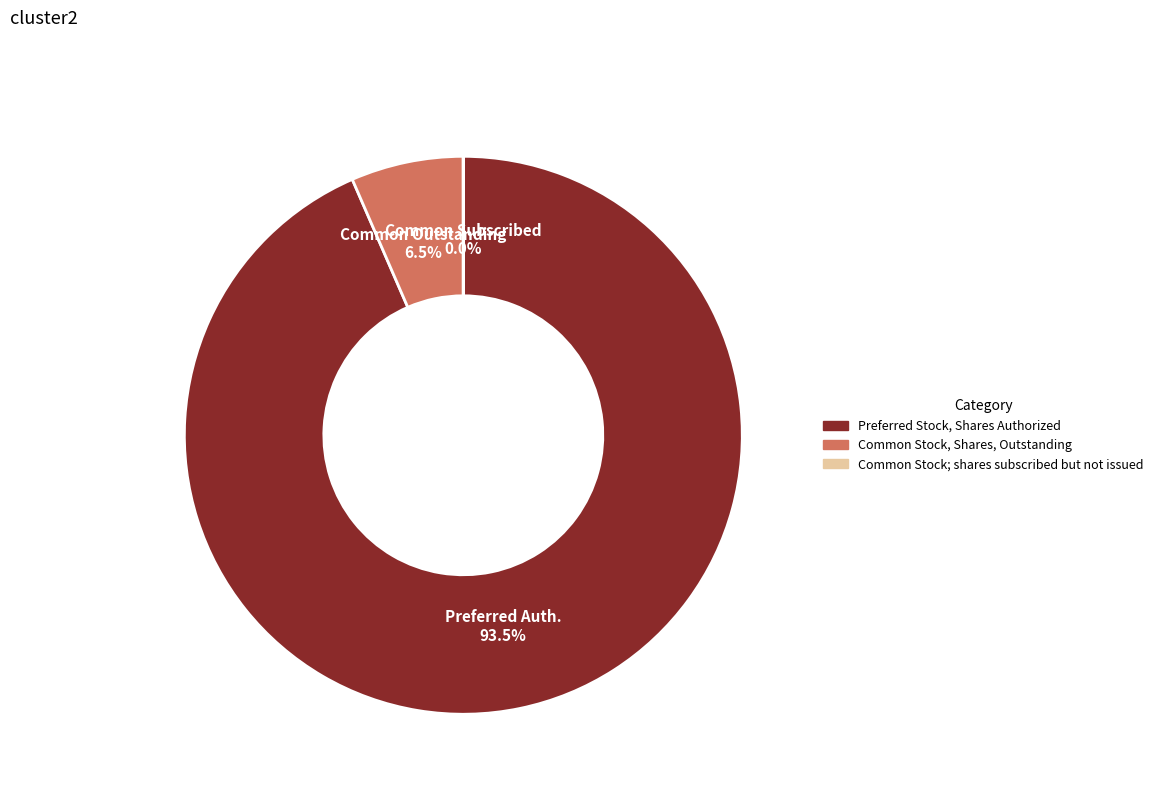

Which category has the biggest portion of the pie?

Preferred Stock, Shares Authorized